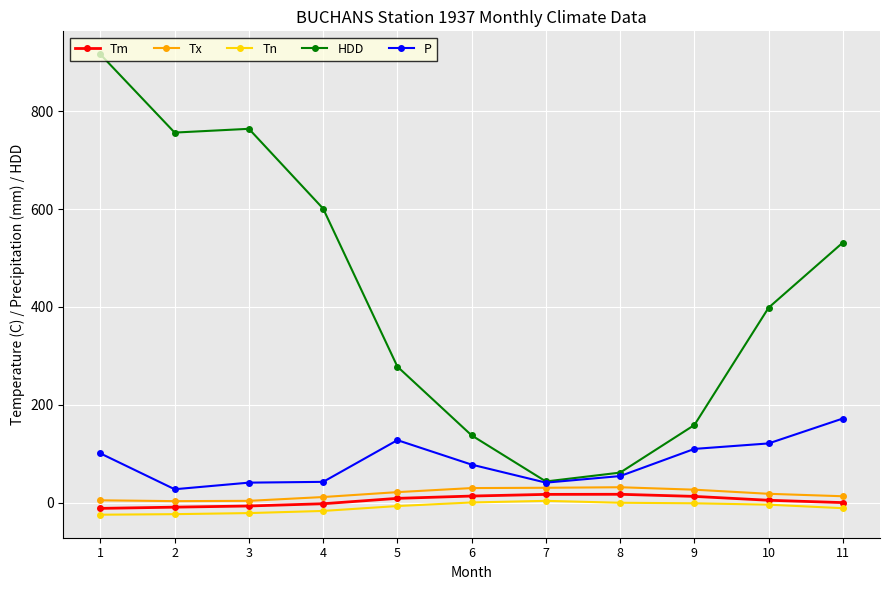

What is the lowest value of the Tn series?

-24.4